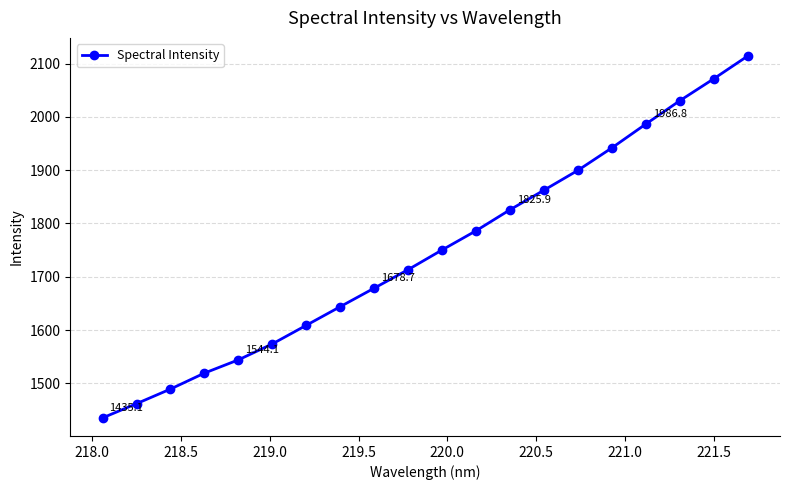

How many lines are shown in the chart?

1